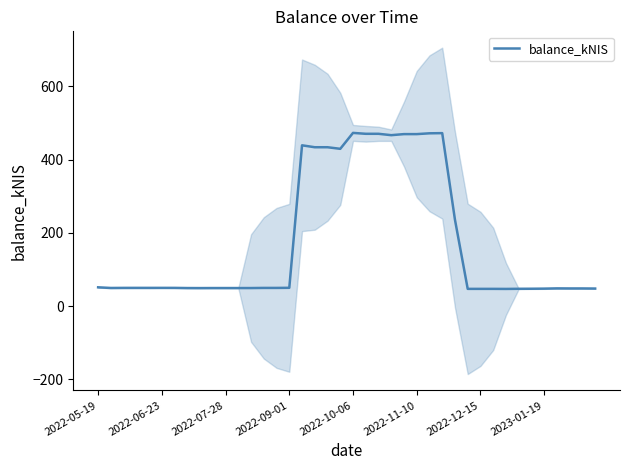

The value of balance_kNIS at 2022-10-06 is 473.1. True or false?

True